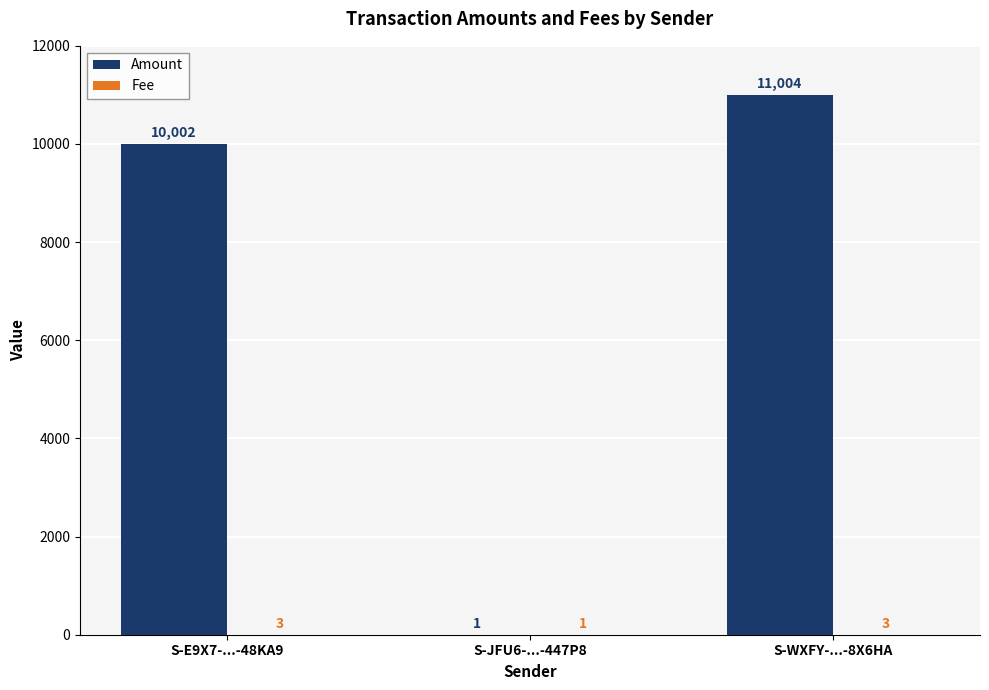

Which series changed the most between S-E9X7-...-48KA9 and S-WXFY-...-8X6HA?

Amount